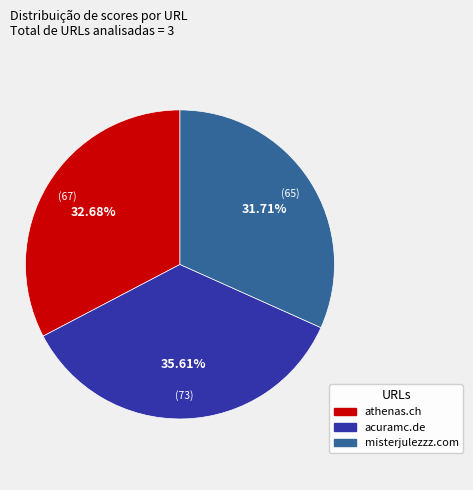

Is it true that acuramc.de is 36% of the pie?

True